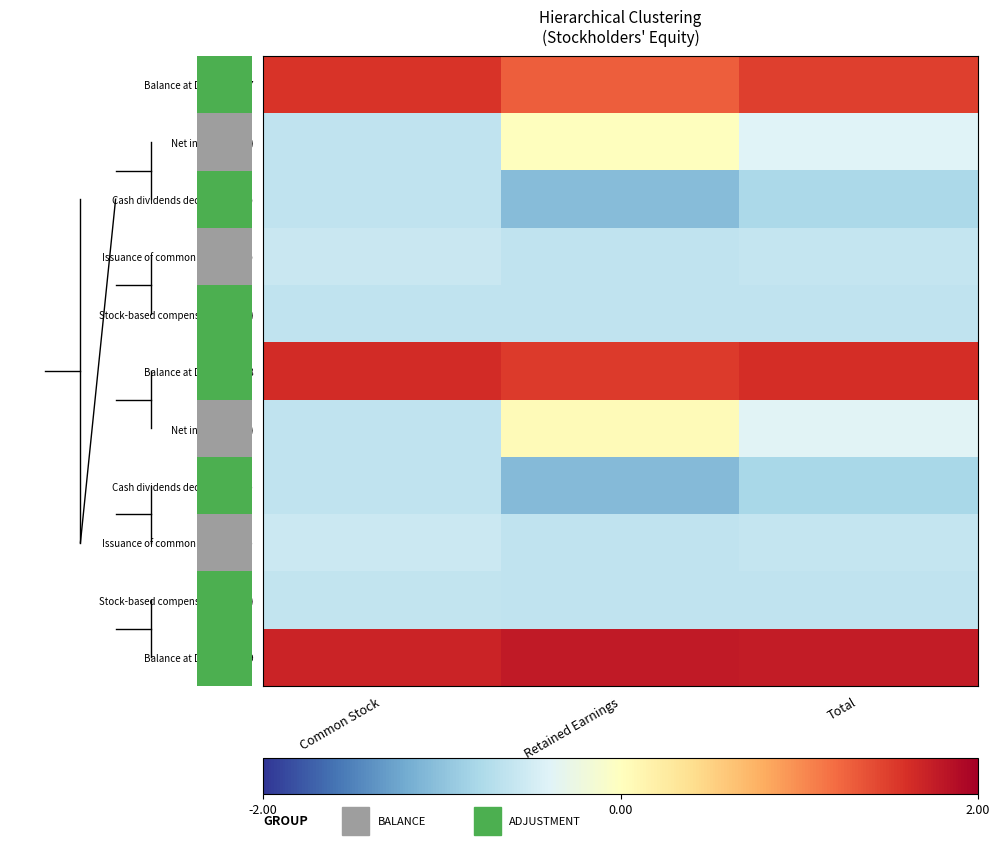

How many categories are shown in the chart?

3